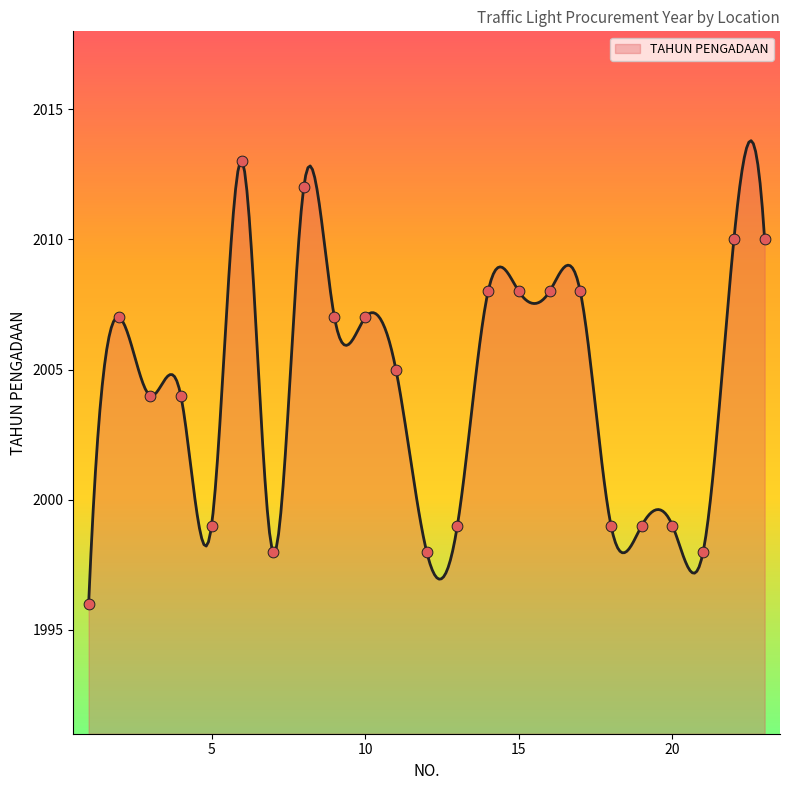

Approximately how many times larger is the value at 15 compared to 19?

1.0